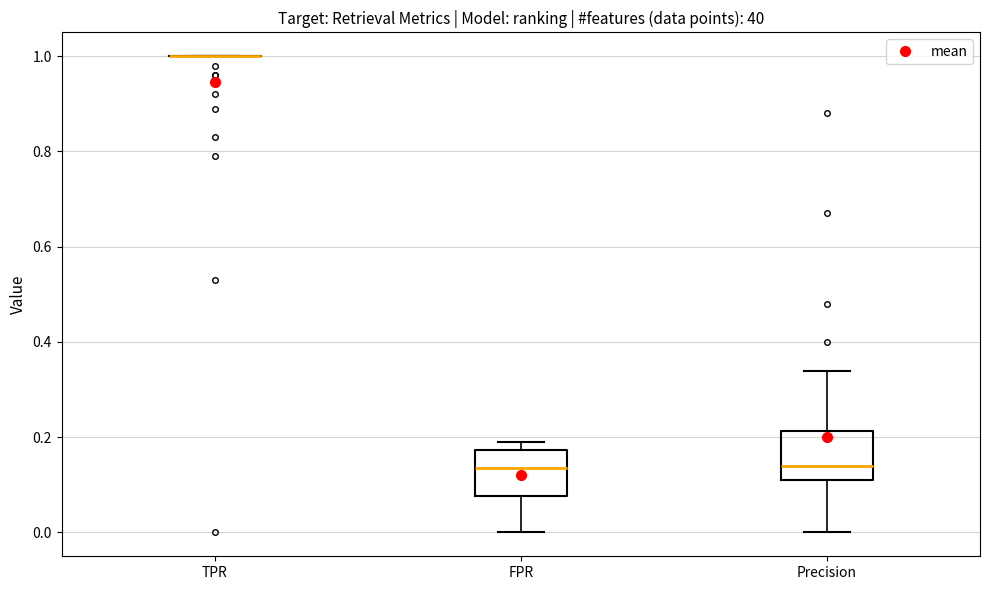

Where does the median line of the box for FPR sit on the y-axis? The values are not printed on the chart, so give them approximately, as read against the axis.

0.14